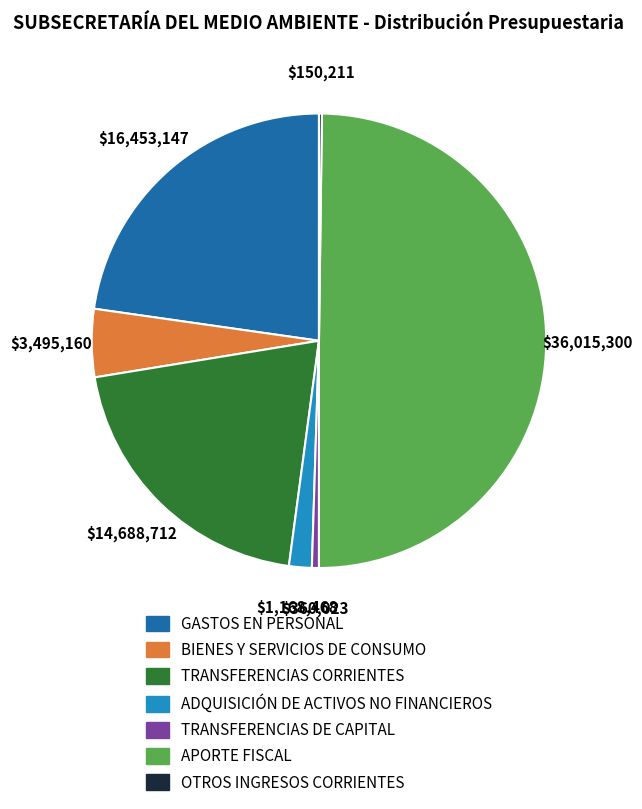

Approximately how many times larger is the value at GASTOS EN PERSONAL compared to APORTE FISCAL?

0.5